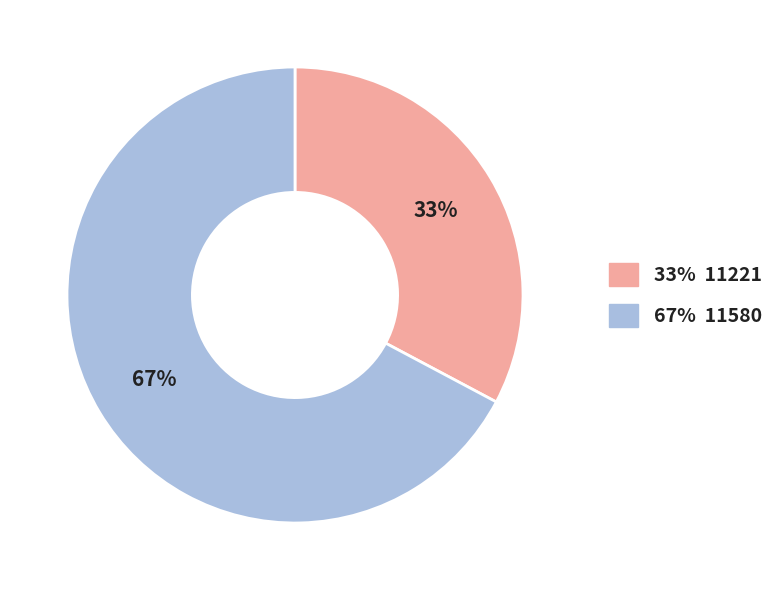

Rank the categories by value from lowest to highest.

33% 11221, 67% 11580